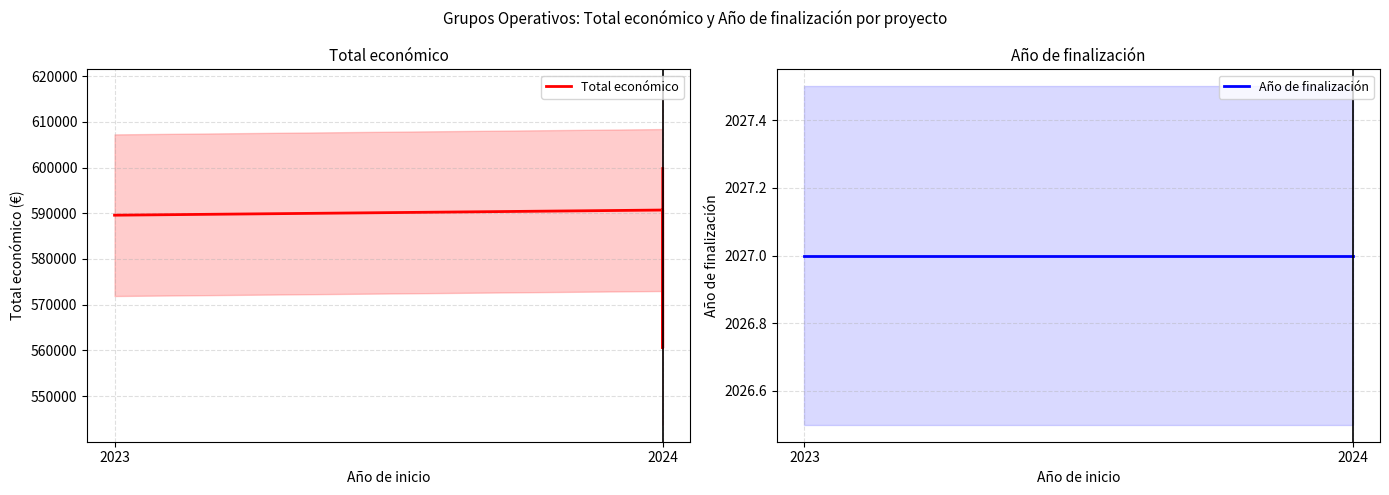

True or false: Año de finalización and Total económico intersect in this chart.

False